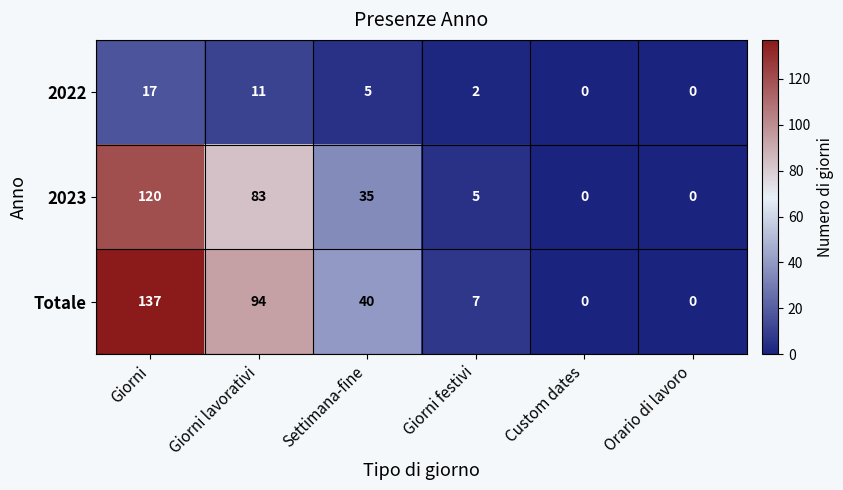

How many distinct data groups are displayed?

3